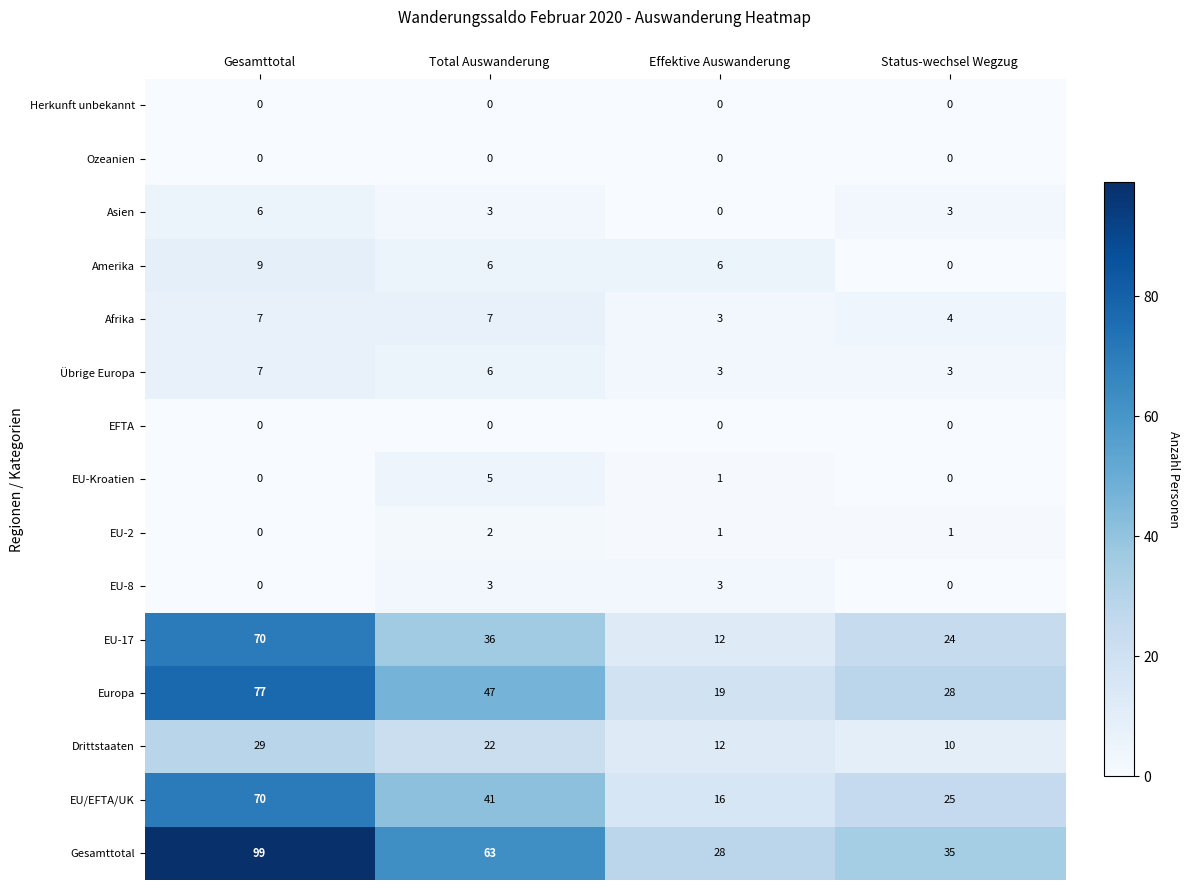

Where is EU-Kroatien nearest to the value 2?

Effektive Auswanderung